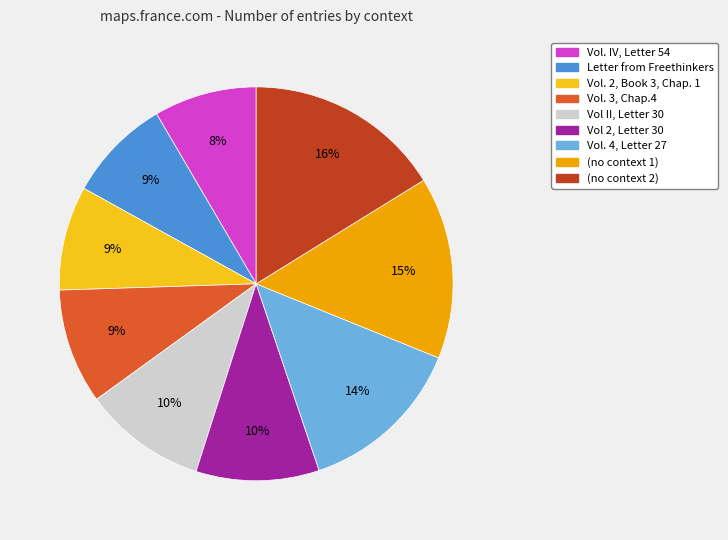

Which slice is the largest?

(no context 2)